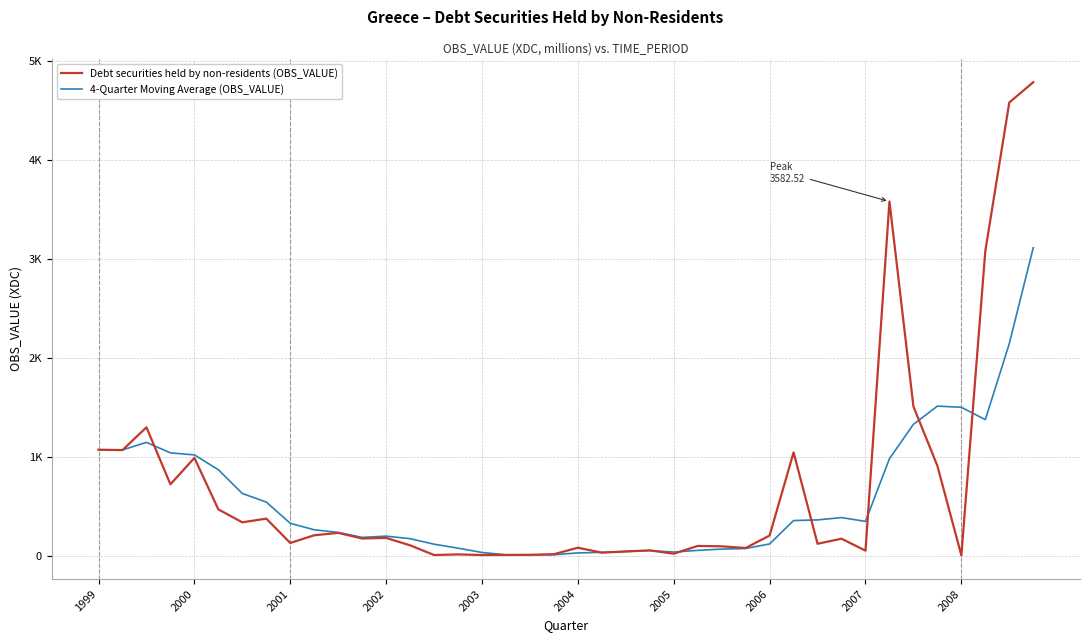

What is the difference between the maximum and minimum values in the 4-Quarter Moving Average (OBS_VALUE) series?

3108.0